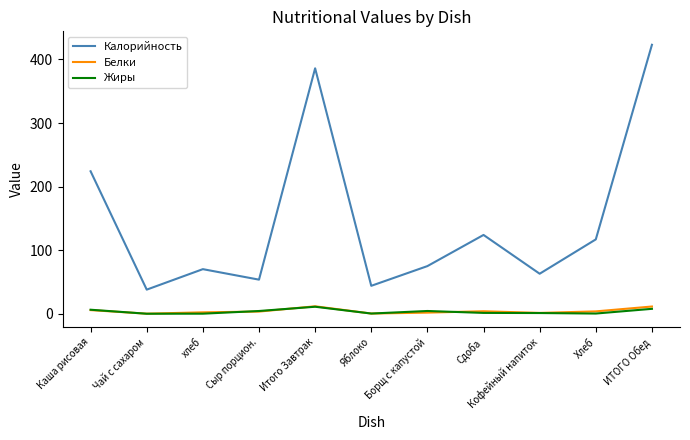

Which label corresponds to the largest value in the chart?

ИТОГО Обед